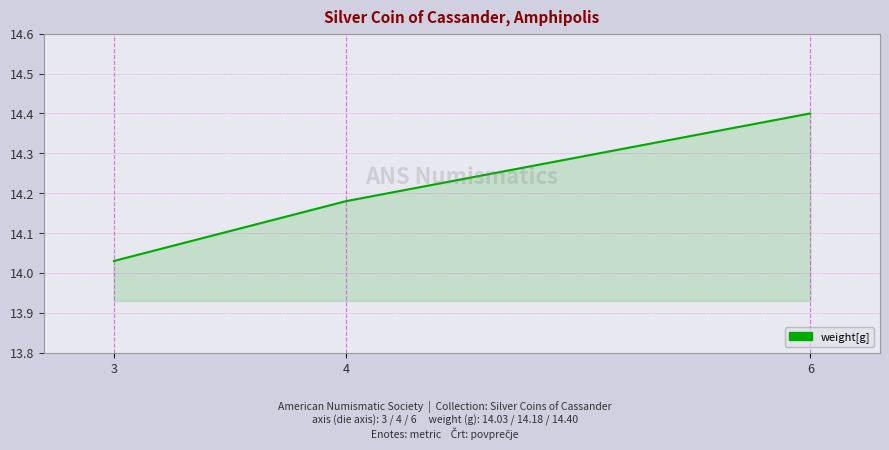

Is it true that the value at 4 is 24.4?

False